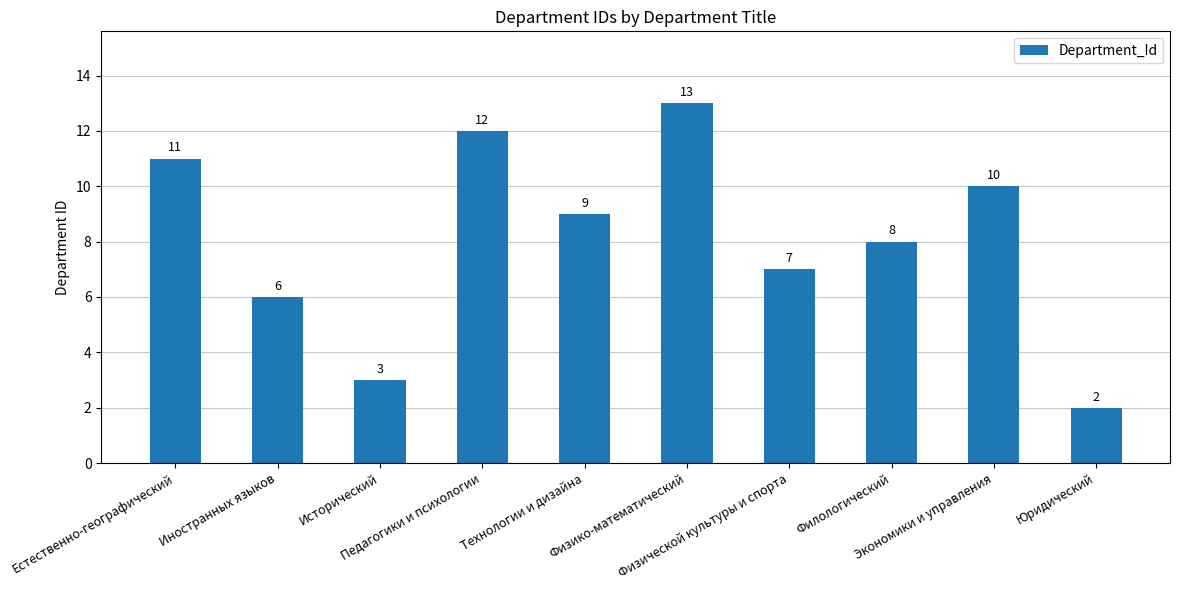

Which has a higher value, Технологии и дизайна or Физической культуры и спорта?

Технологии и дизайна